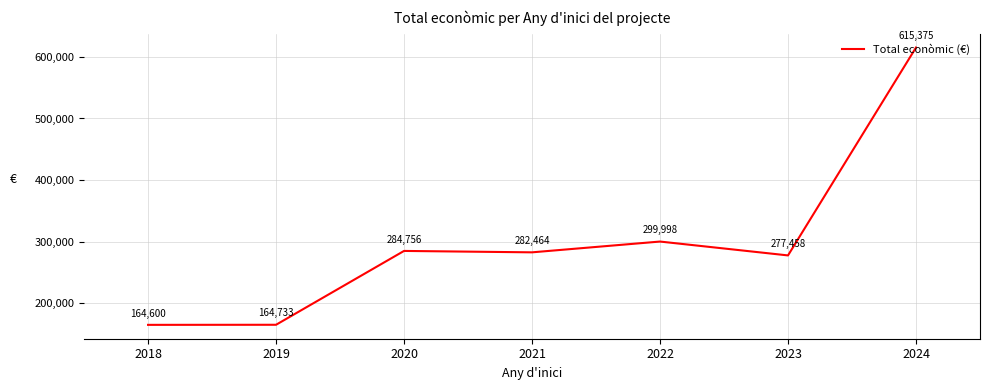

True or false: the data shows 144110 at 2021.

False